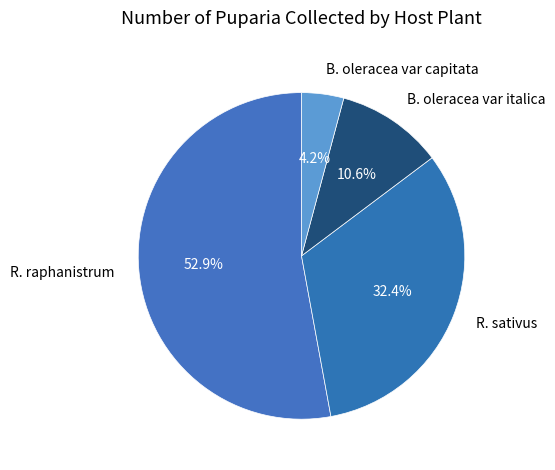

How much of the chart is everything except R. sativus?

67.6%